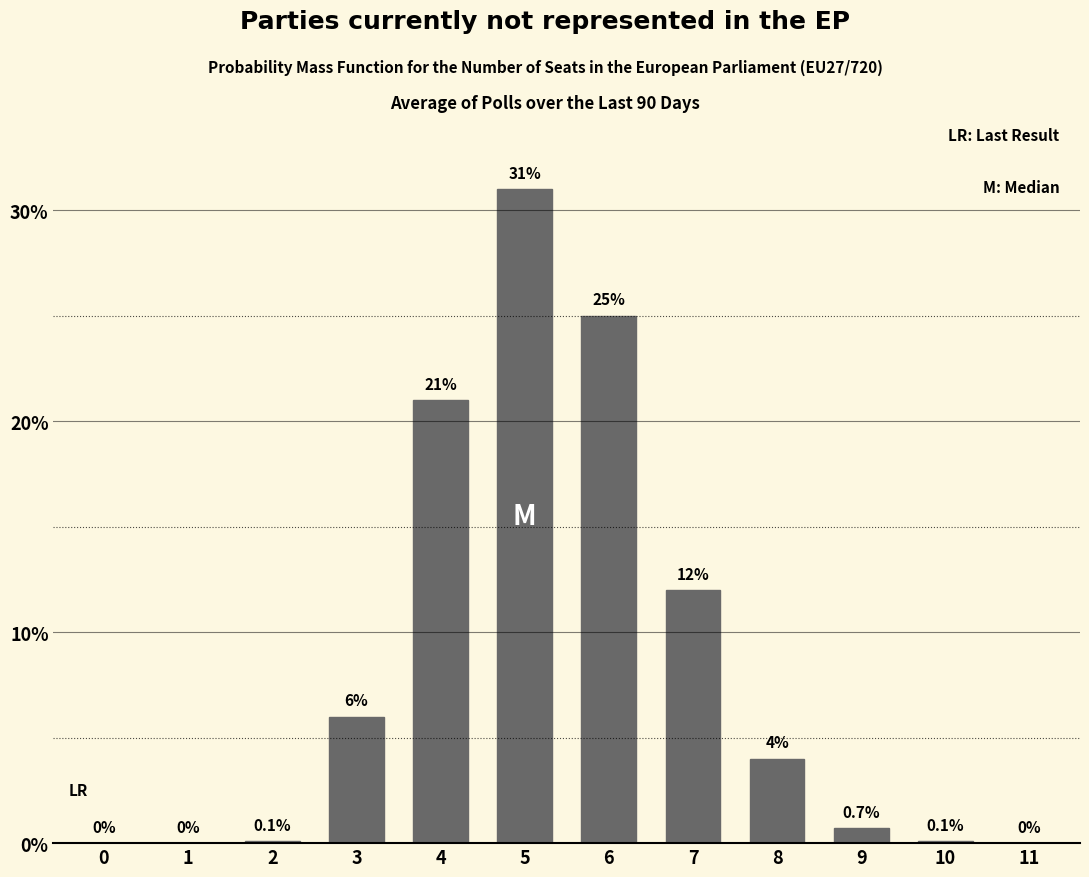

Reading right to left, list all the values displayed in this chart.

11=0.0	10=0.1	9=0.7	8=4.0	7=12.0	6=25.0	5=31.0	4=21.0	3=6.0	2=0.1	1=0.0	0=0.0